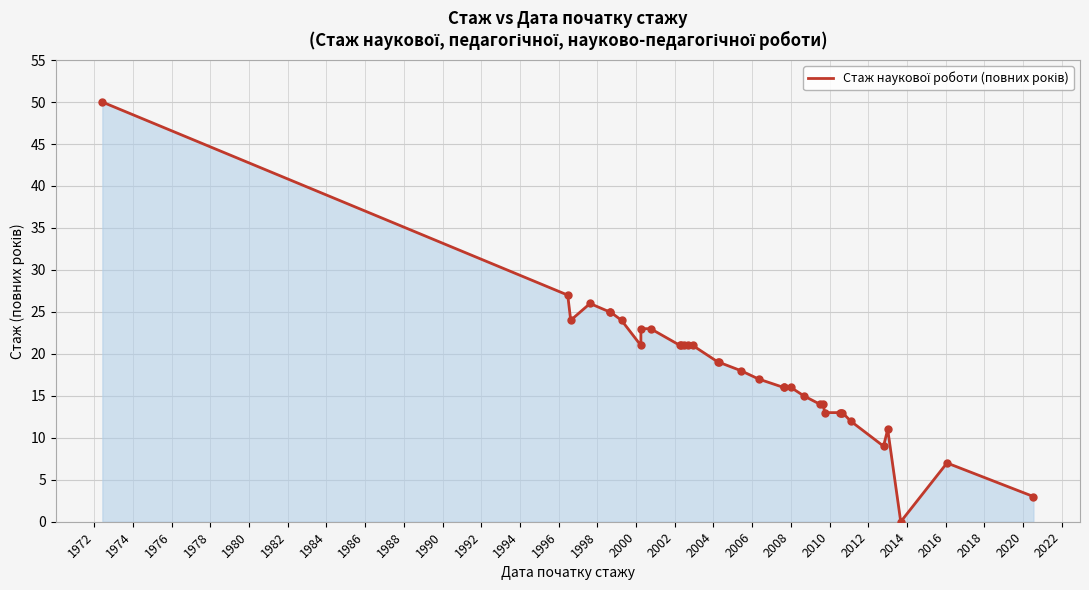

How many categories are shown in the chart?

35